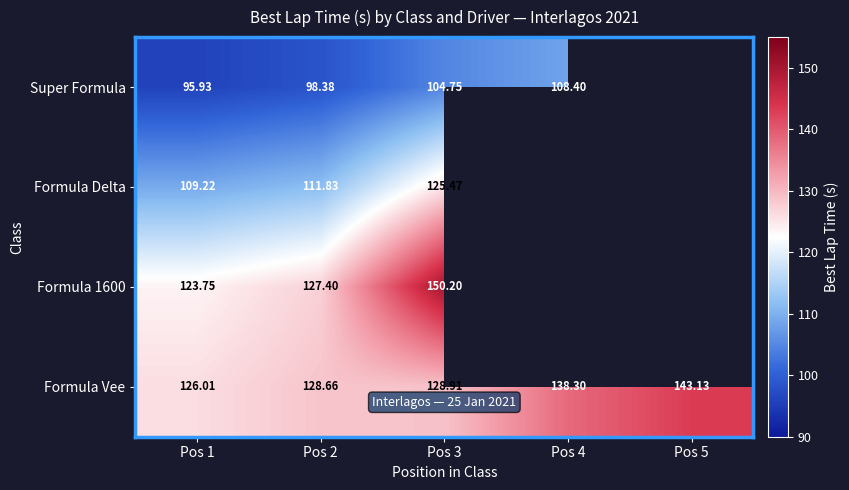

Is the value of Super Formula at Pos 3 greater than the value of Formula Delta at Pos 2?

No